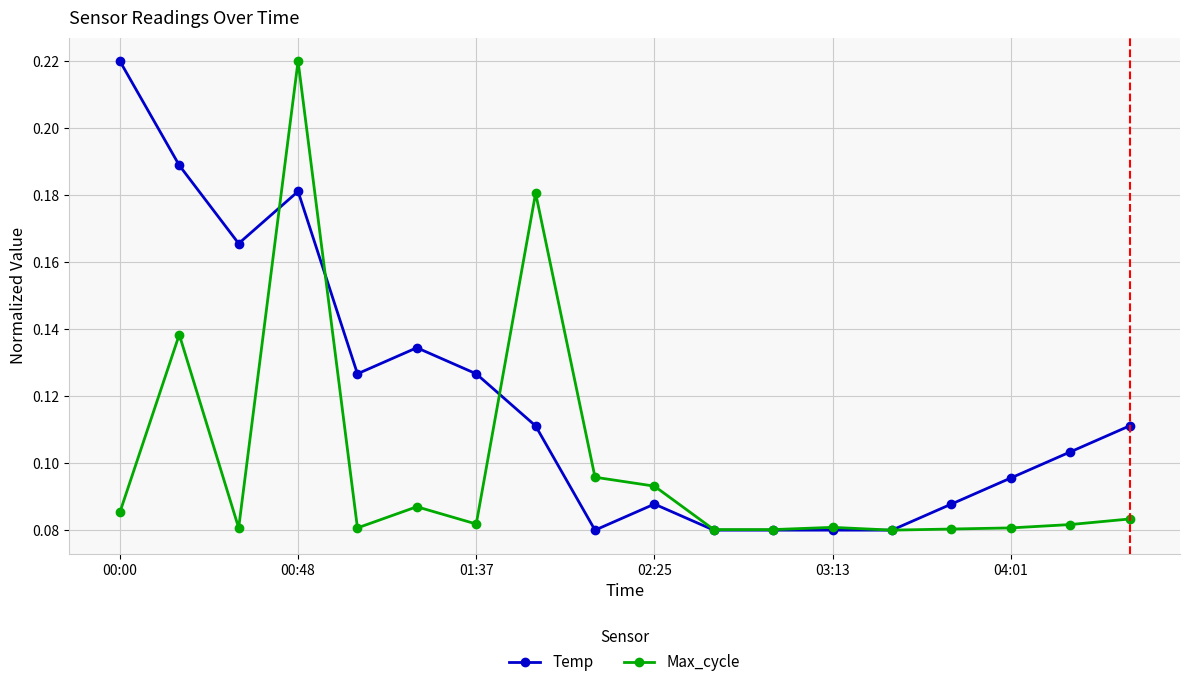

At how many categories does at least one series exceed 0?

18